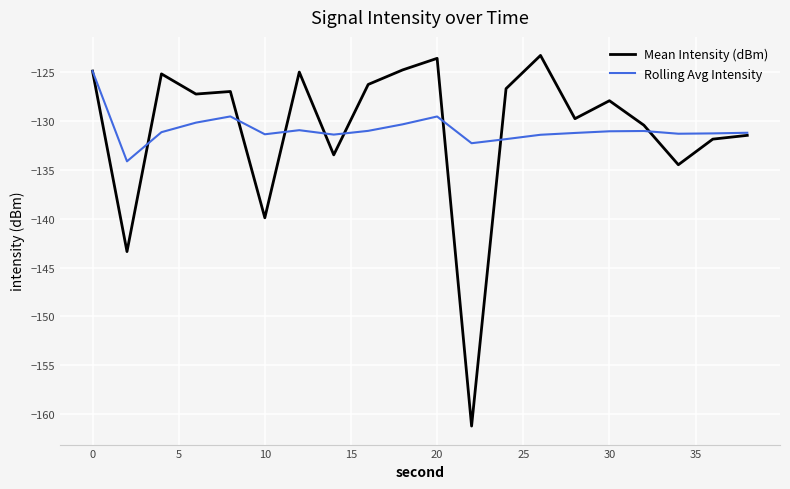

What is the minimum value for Rolling Avg Intensity?

-134.1